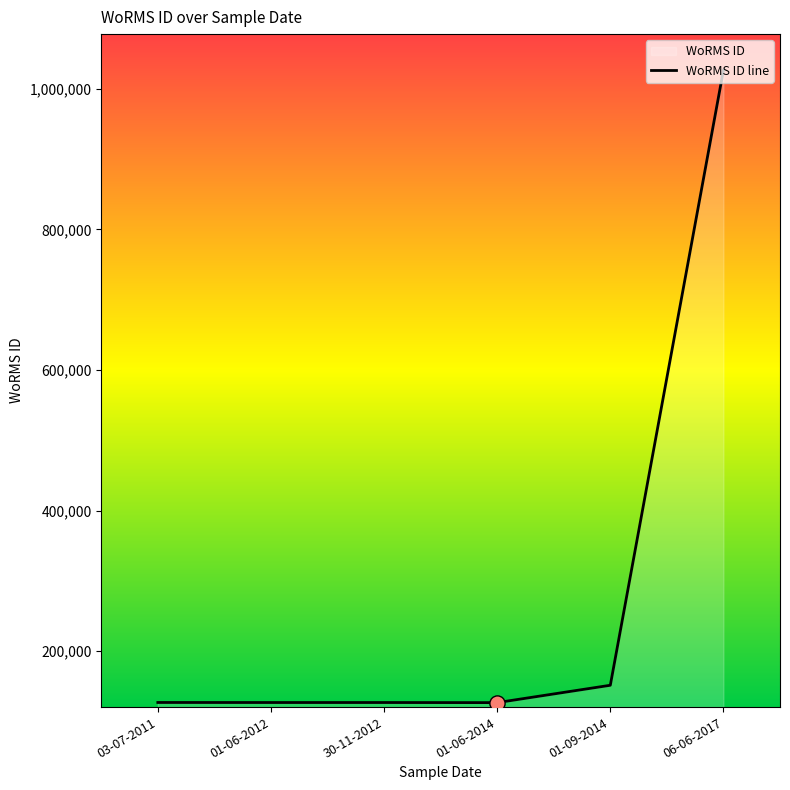

Which has a higher value, 01-06-2012 or 06-06-2017?

06-06-2017